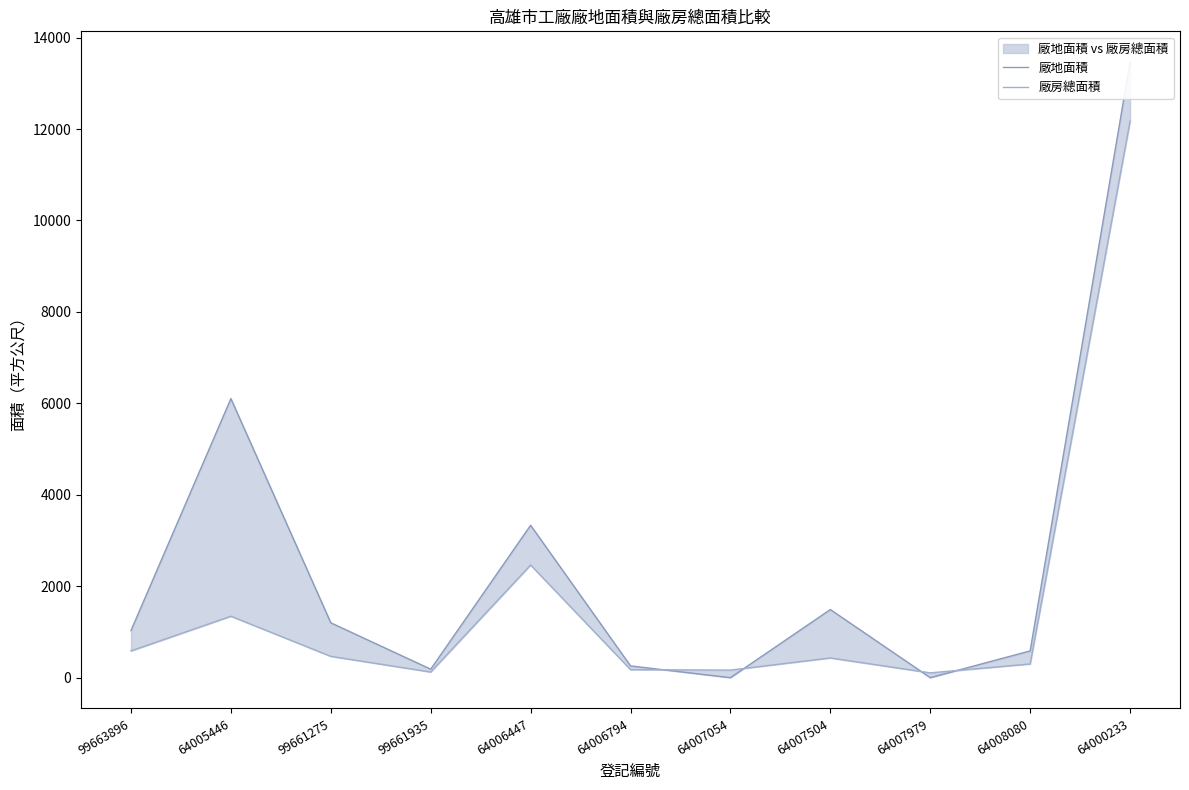

Reading left to right, transcribe all the data shown in this chart.

廠地面積: 1032.0	6103.0	1200.0	186.0	3333.0	258.0	0.0	1490.0	0.0	586.0	13463.0
廠房總面積: 585.0	1344.0	466.4	124.1	2464.6	176.0	165.8	431.4	105.8	299.8	12169.8